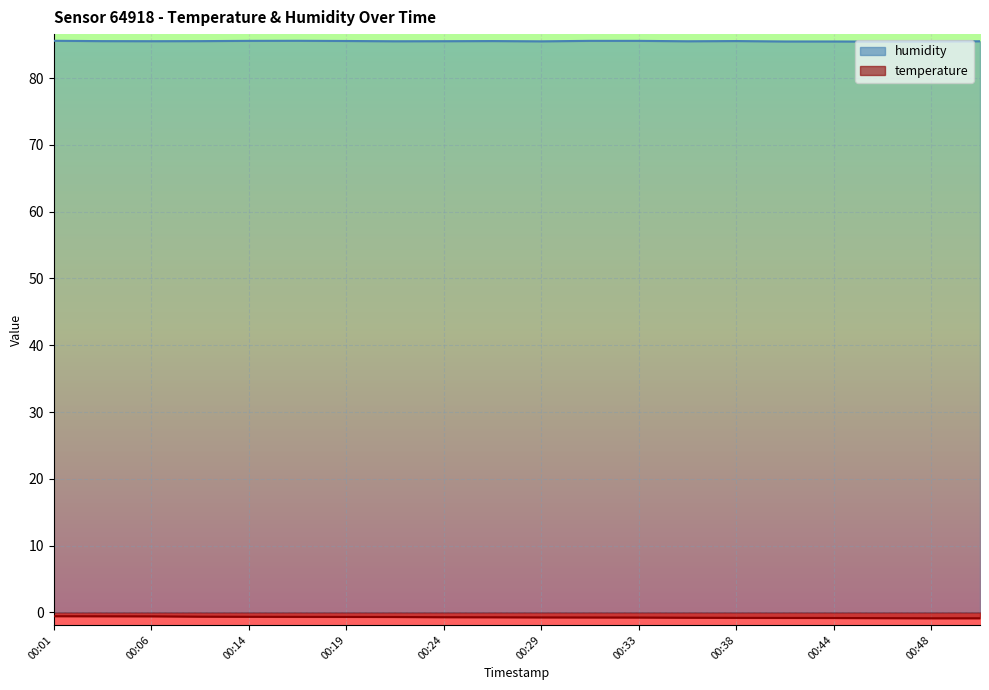

What are all the series names shown in the legend?

humidity, temperature